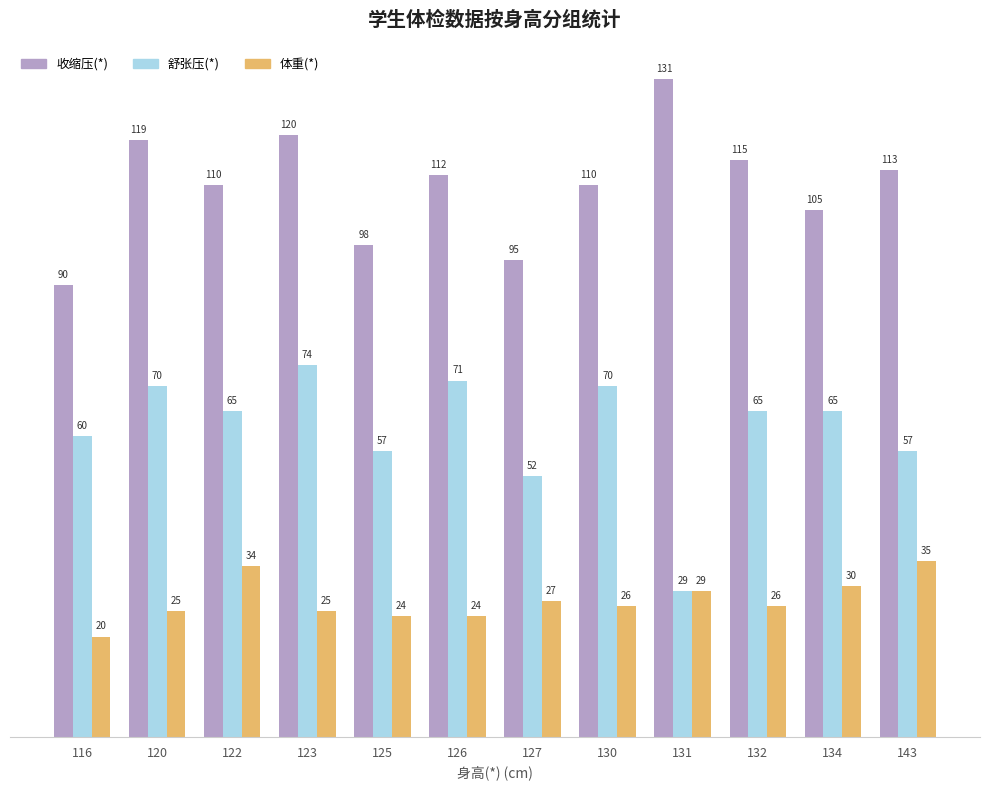

What is the average value of the 舒张压(*) series?

61